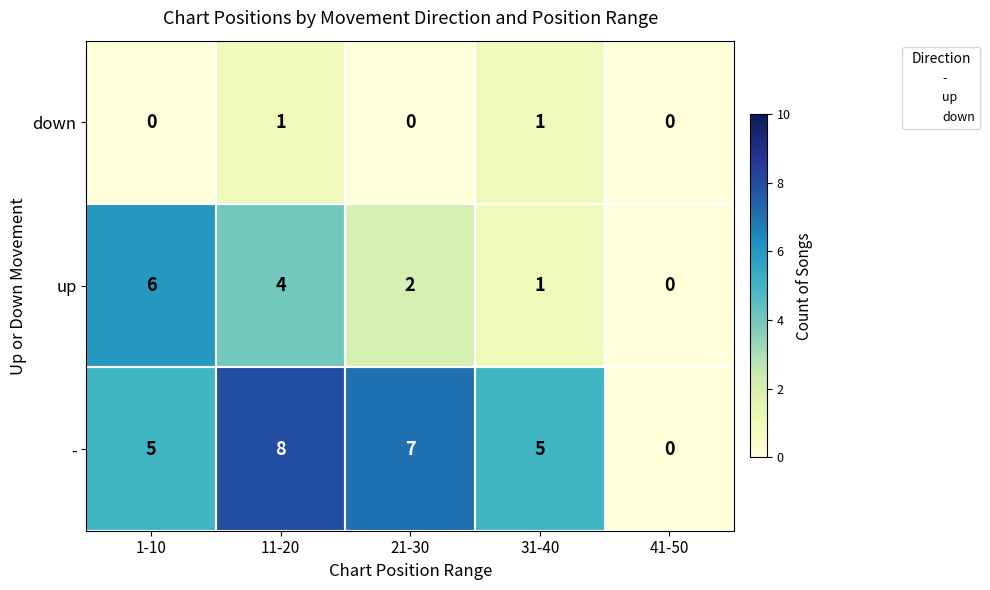

At which category is the sum across all series the highest?

11-20